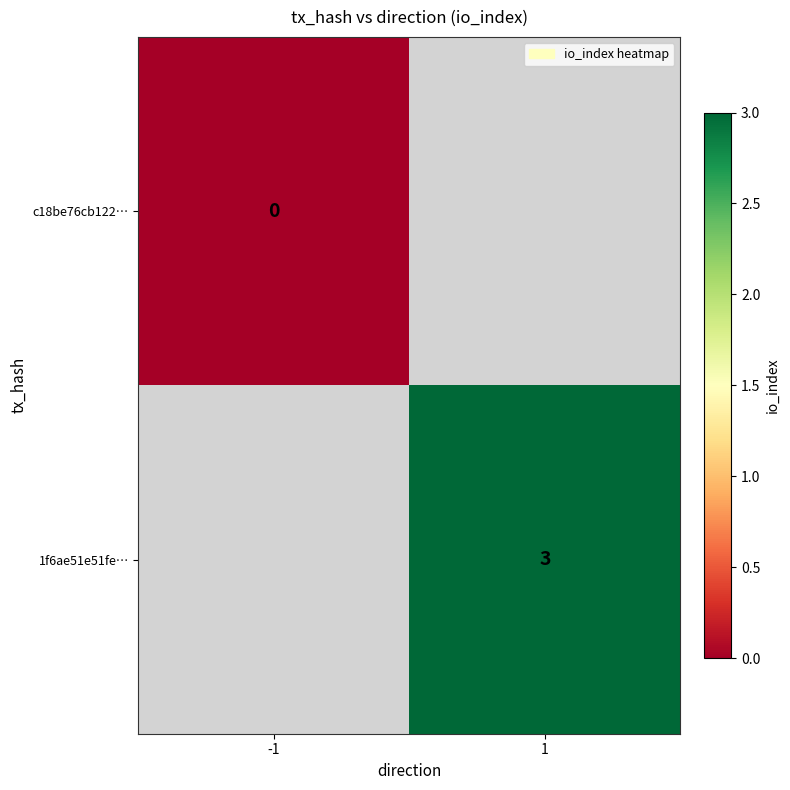

Between 1 and -1, which is larger?

-1